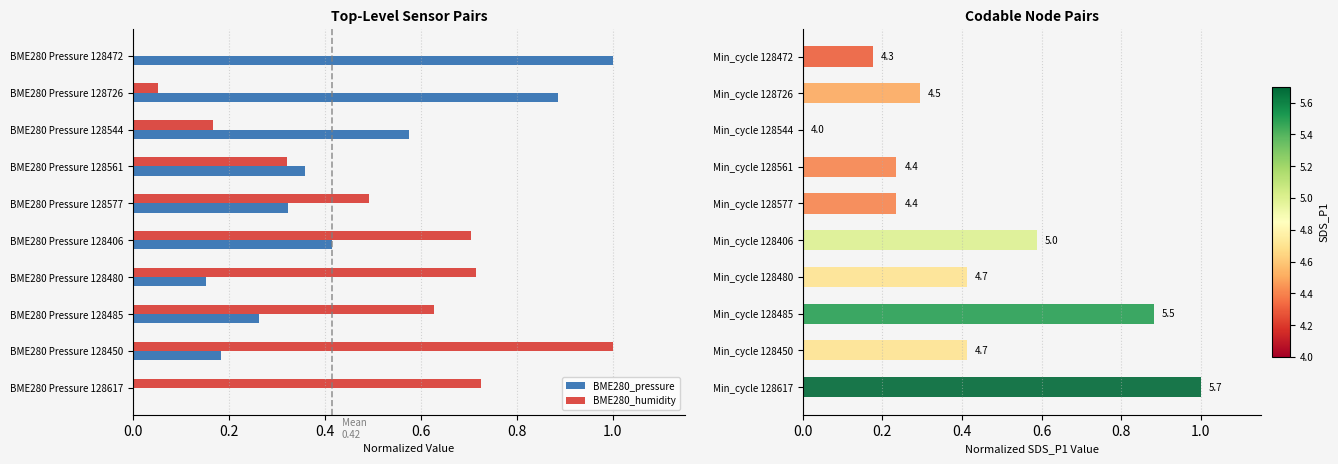

The value of BME280_humidity at BME280 Pressure 128485 is 0.9. True or false?

False